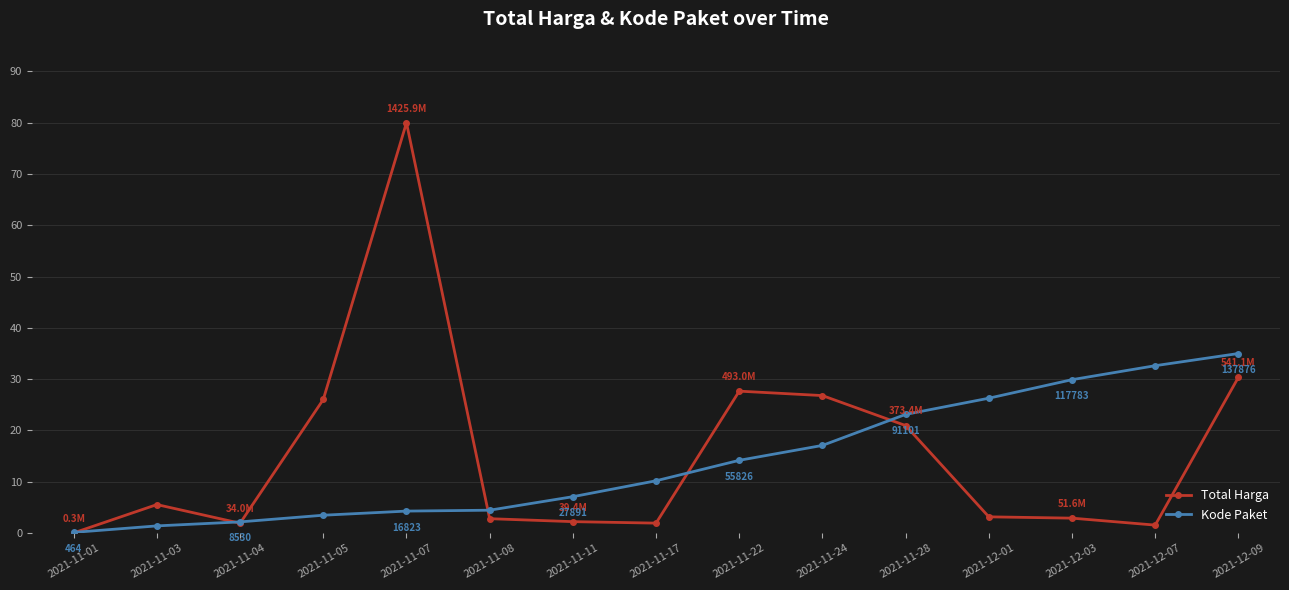

What is the label of the 10th point from the left?

2021-11-24